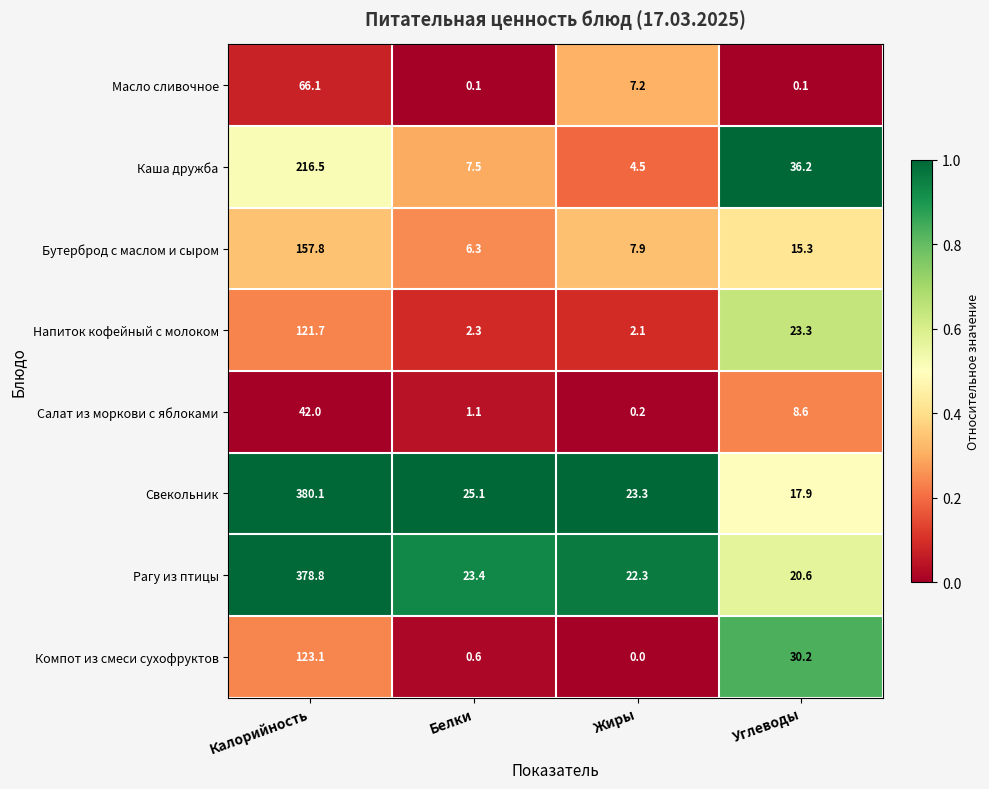

At which category is the sum across all series the highest?

Калорийность